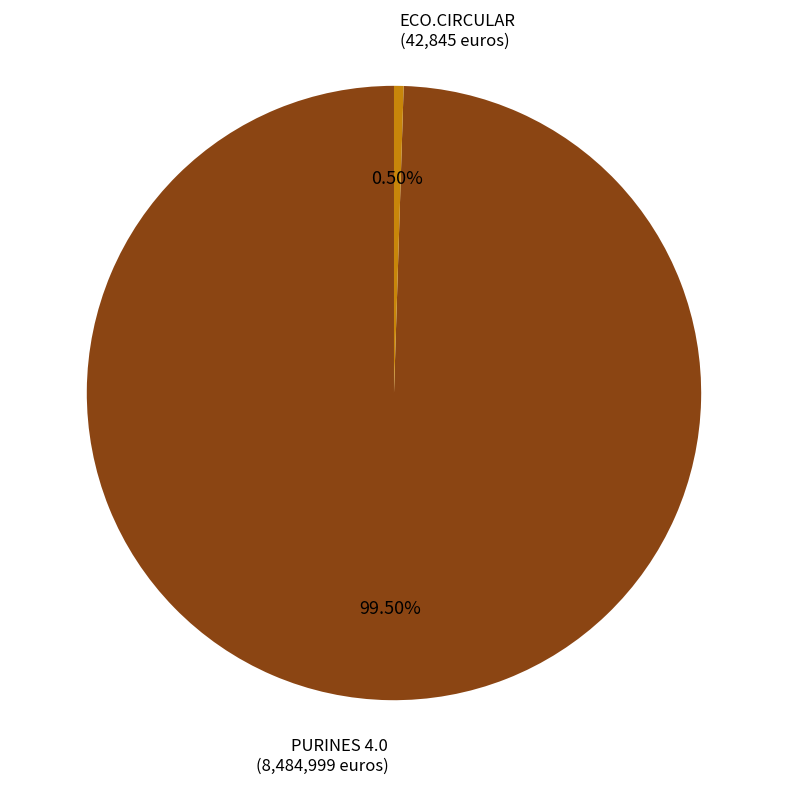

Is there any slice that represents more than half of the pie?

Yes